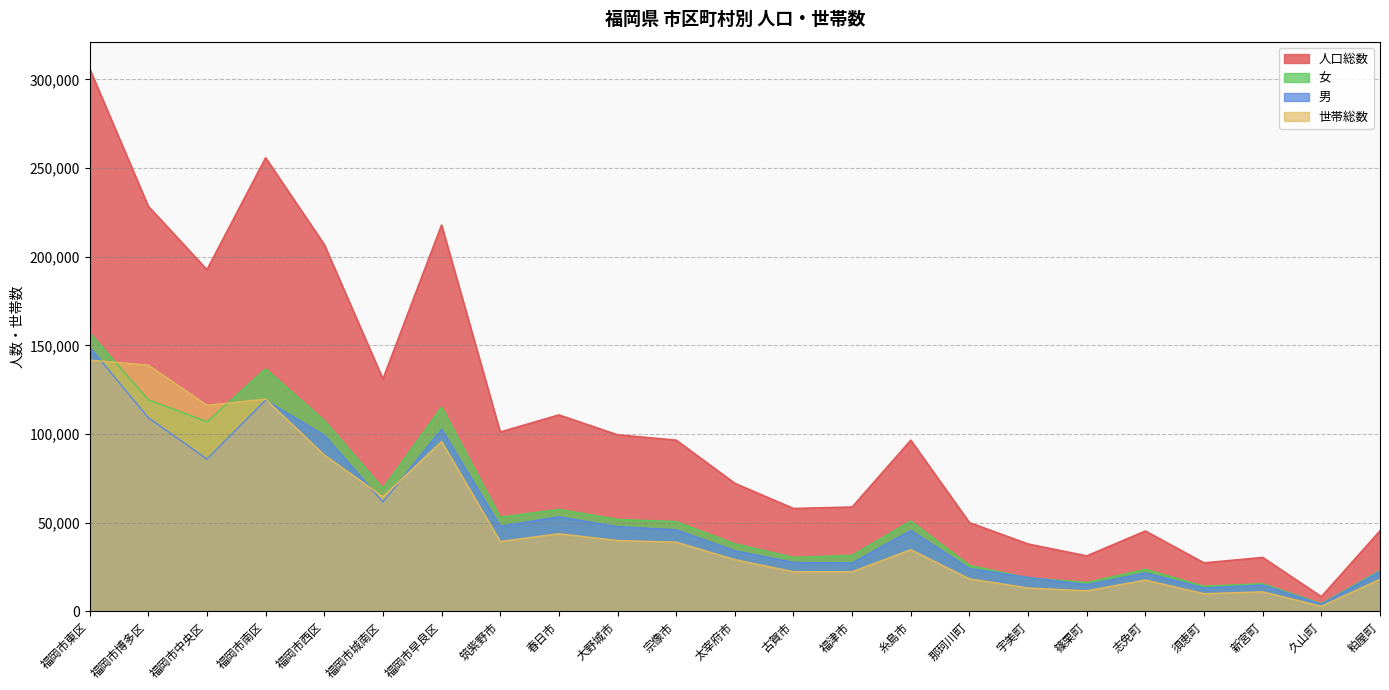

What is the average value of the 人口総数 series?

109023